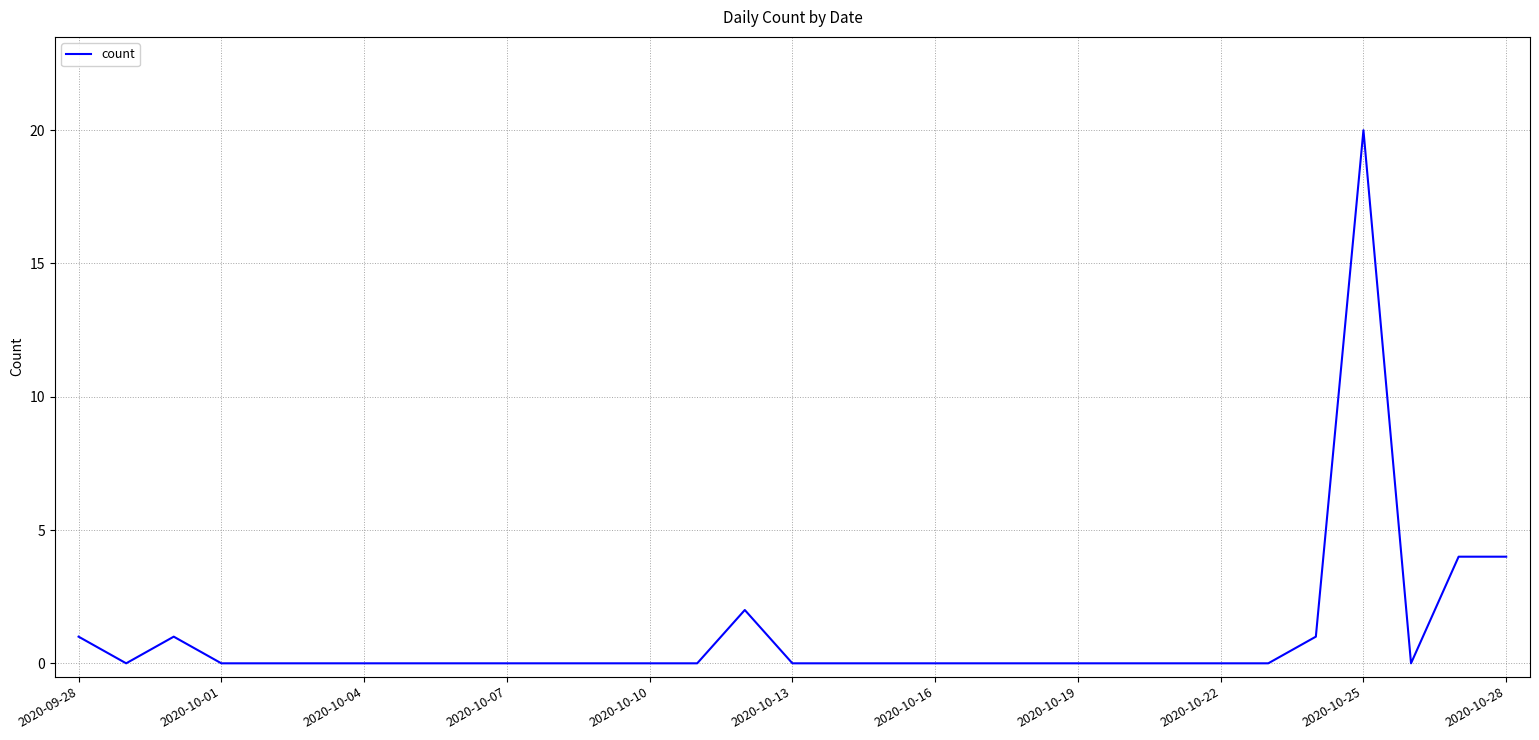

What is the maximum value shown in the chart?

20